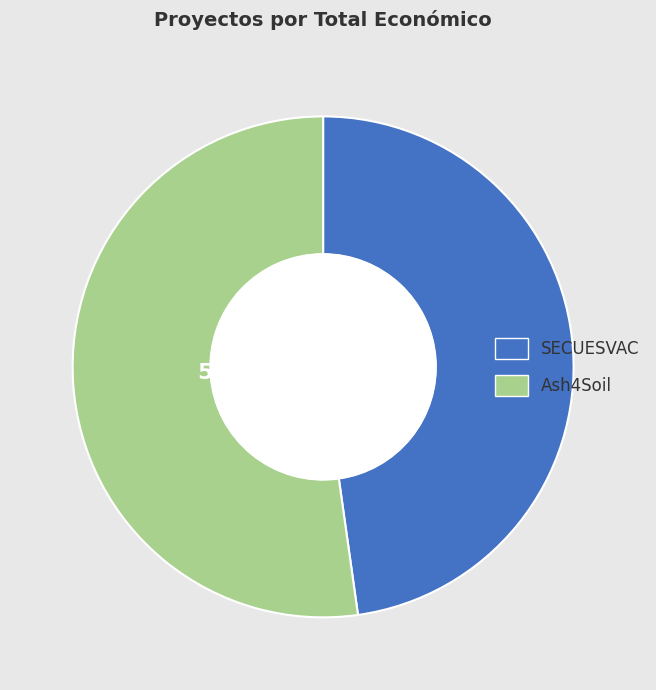

To the nearest percent, what portion does SECUESVAC represent?

48%